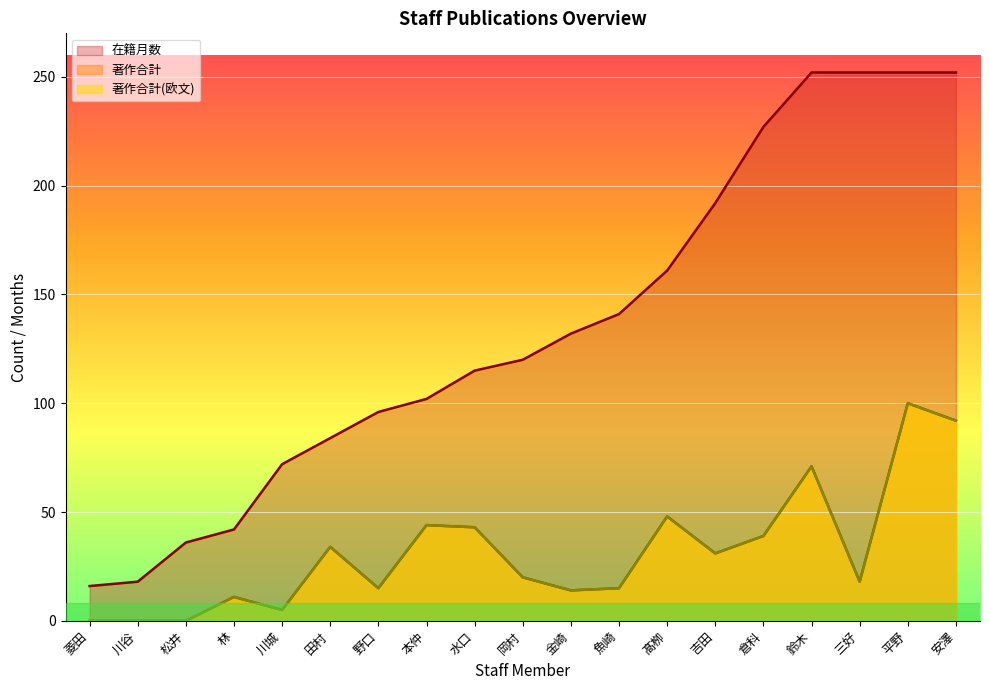

The 著作合計(欧文) series shows -67 at 菱田. True or false?

False